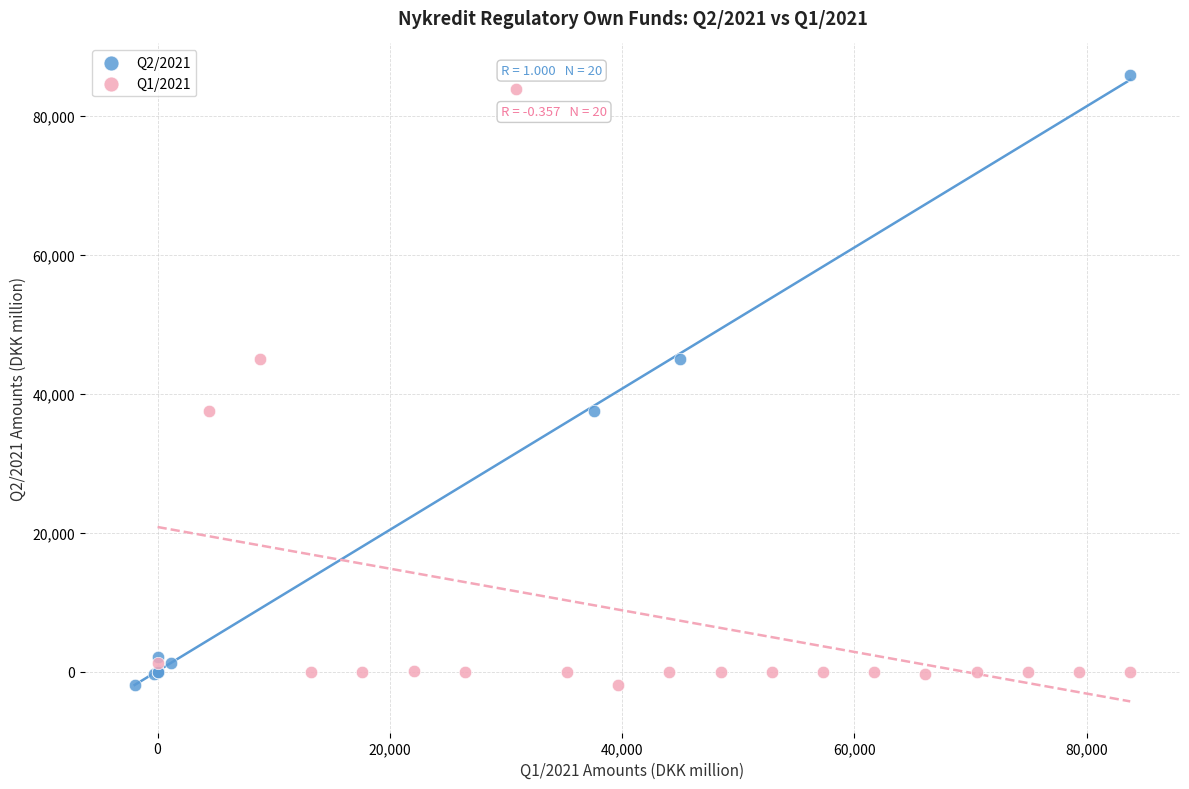

Which series has the widest spread of Y values?

Q2/2021